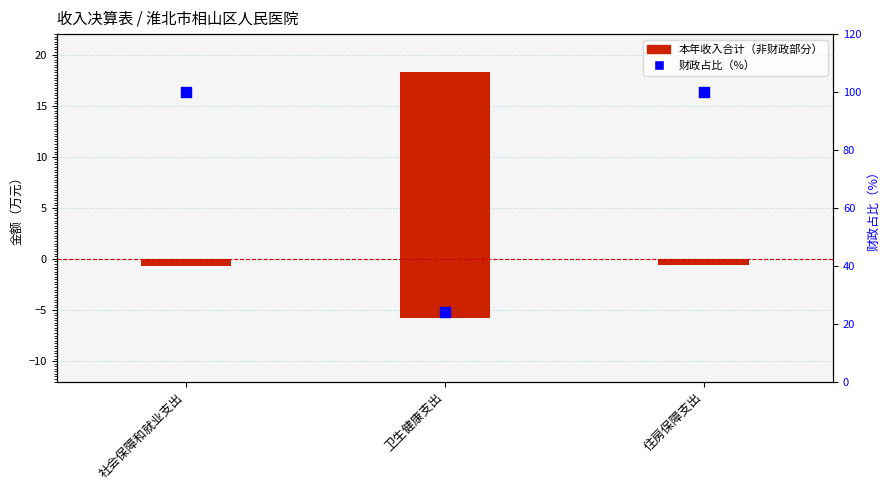

At which category is the sum across all series the highest?

社会保障和就业支出